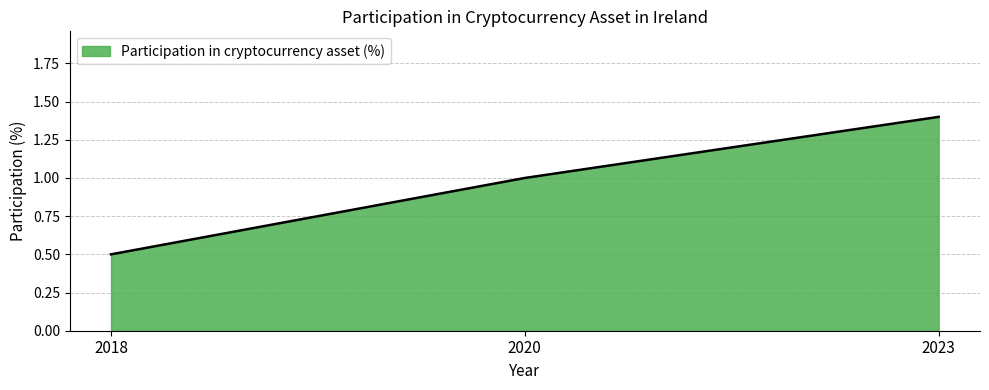

Reading left to right, transcribe all the data shown in this chart.

0.5	1.0	1.4